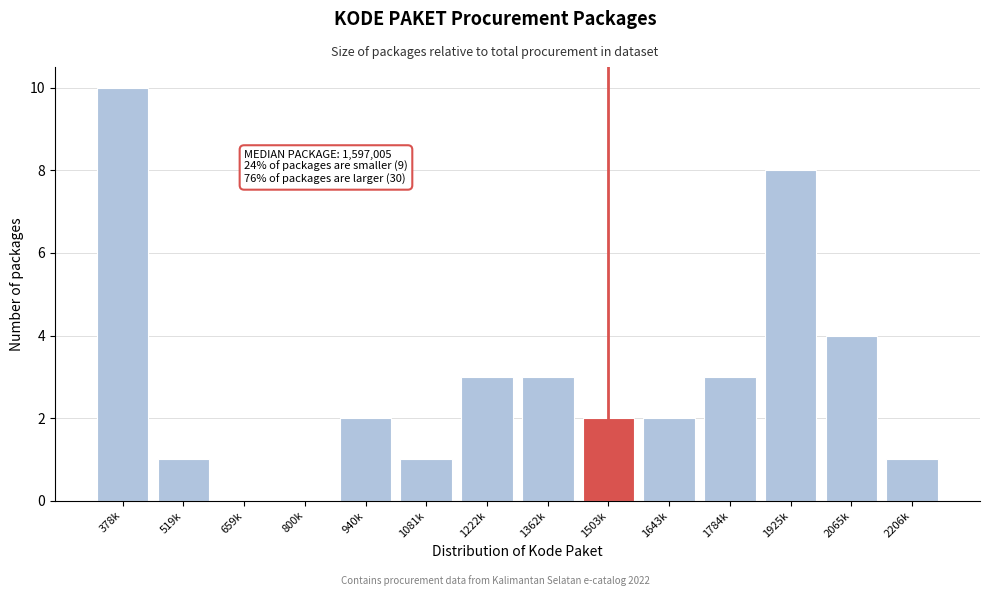

Reading left to right, list all the values displayed in this chart.

378k=10	519k=1	659k=0	800k=0	940k=2	1081k=1	1222k=3	1362k=3	1503k=2	1643k=2	1784k=3	1925k=8	2065k=4	2206k=1